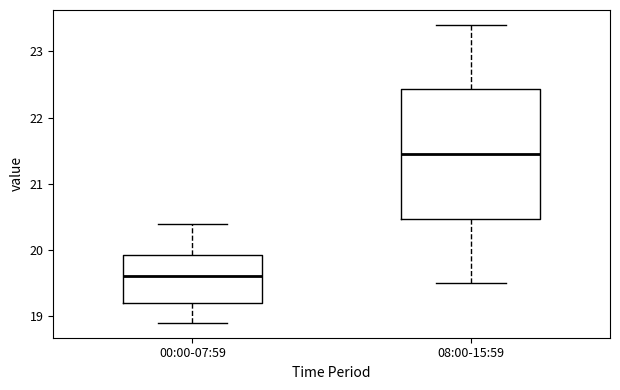

Reading left to right, transcribe this box plot: for each box, give where its median line is, the range the box spans, and where its two whiskers end, as read against the y-axis. The values are not printed on the chart, so give them approximately, as read against the axis.

00:00-07:59: median 19.6, box 19.2 to 19.9, whiskers 18.9 to 20.4
08:00-15:59: median 21.5, box 20.5 to 22.4, whiskers 19.5 to 23.4